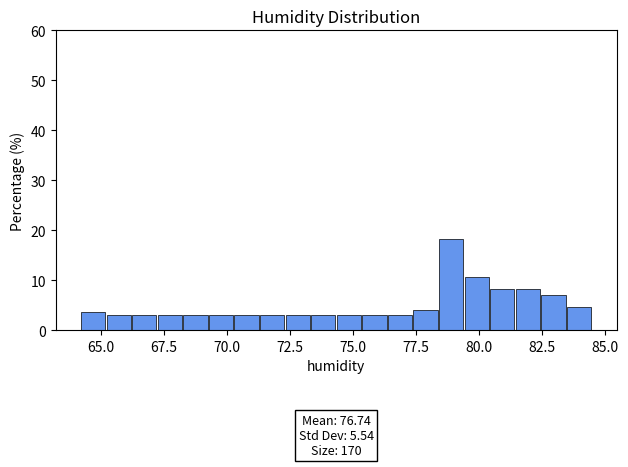

Around what value on the x-axis is the tallest bar? Give the approximate position of its centre, as read against the axis.

79.0